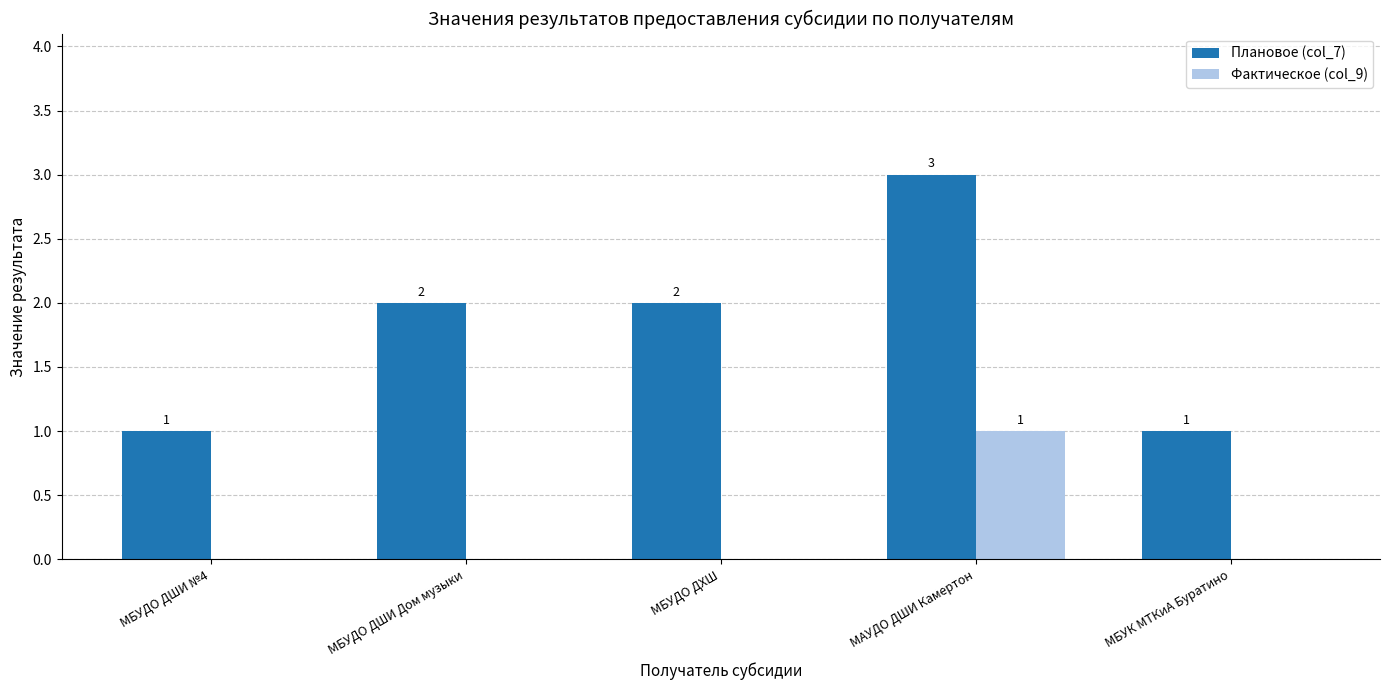

How many Плановое (col_7) values are between 1 and 2?

4